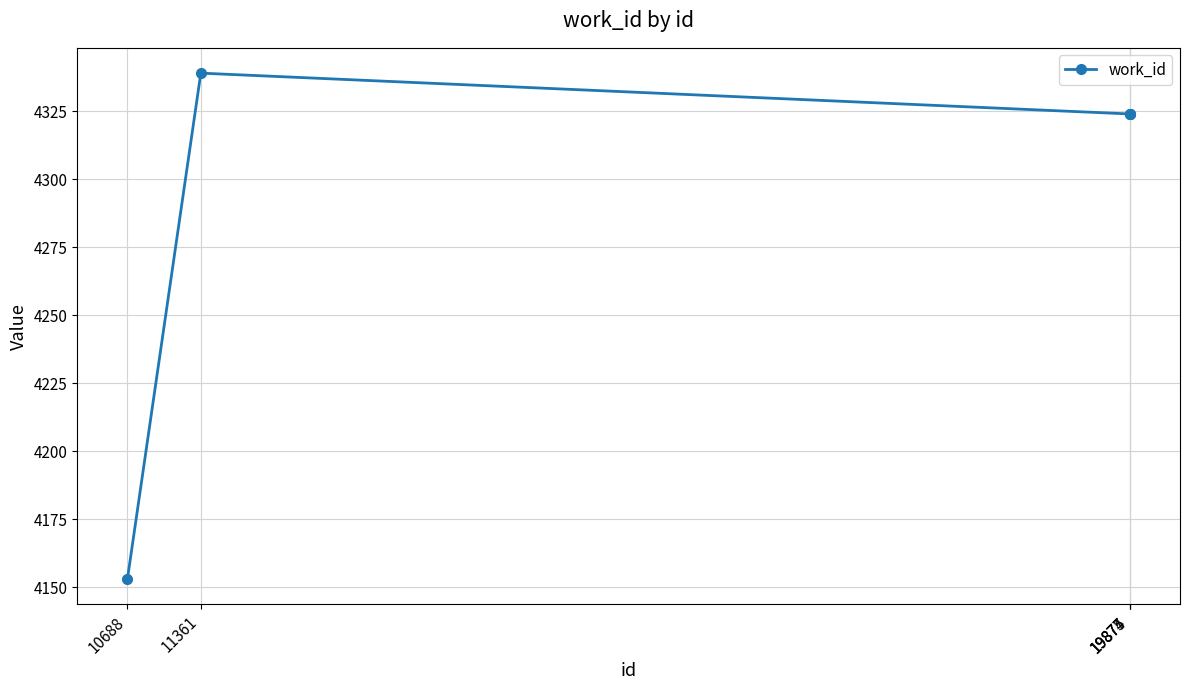

How many series are shown in this chart?

1